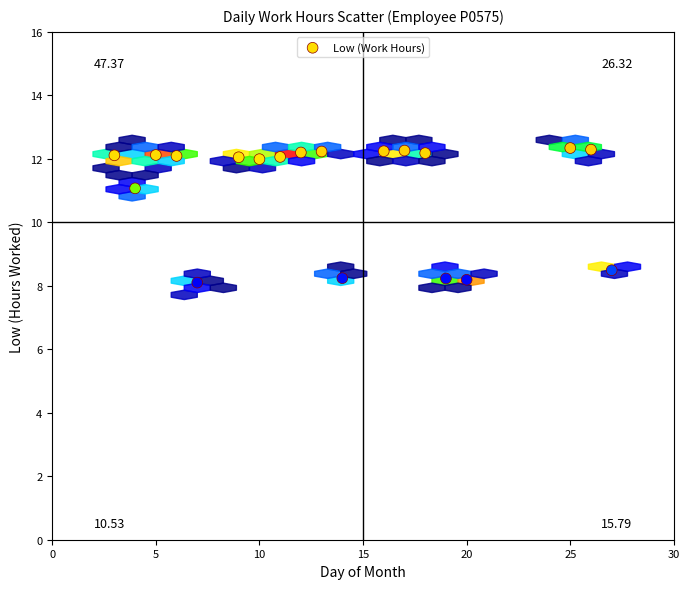

What is the range of X values (max minus min)?

24.0